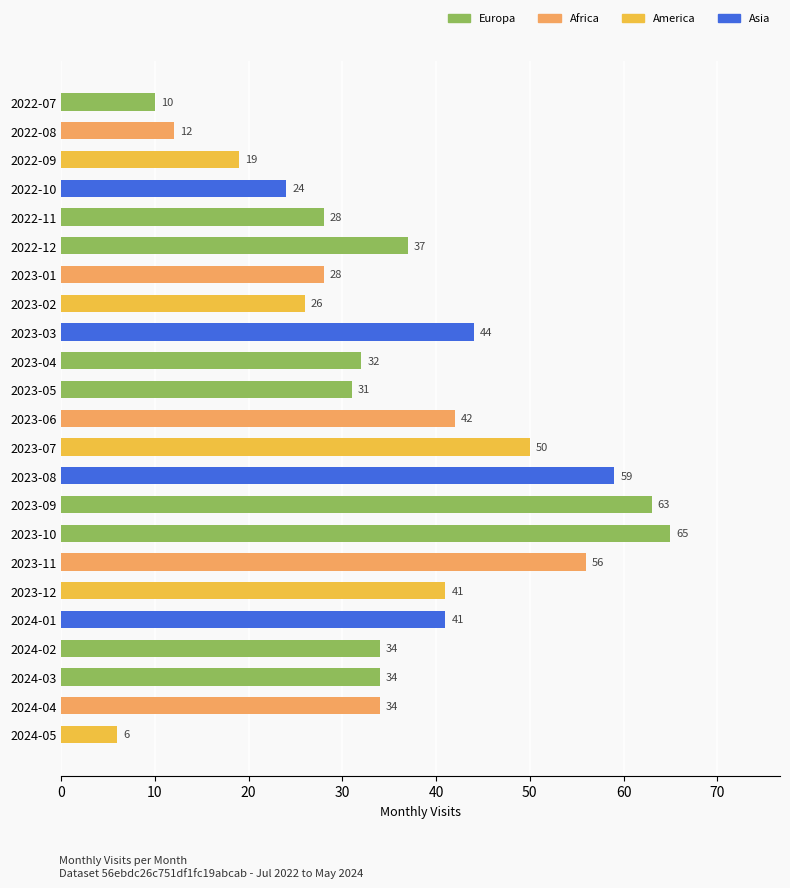

What is the maximum value shown in the chart?

65